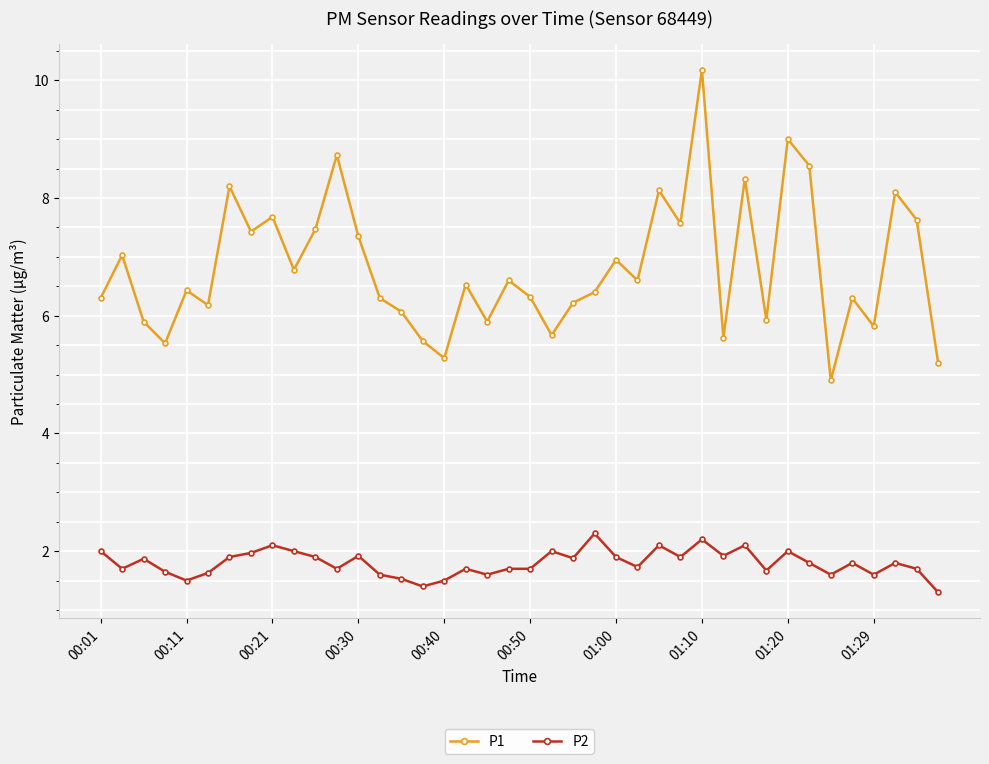

List the series in order of their peak value, lowest first.

P2, P1